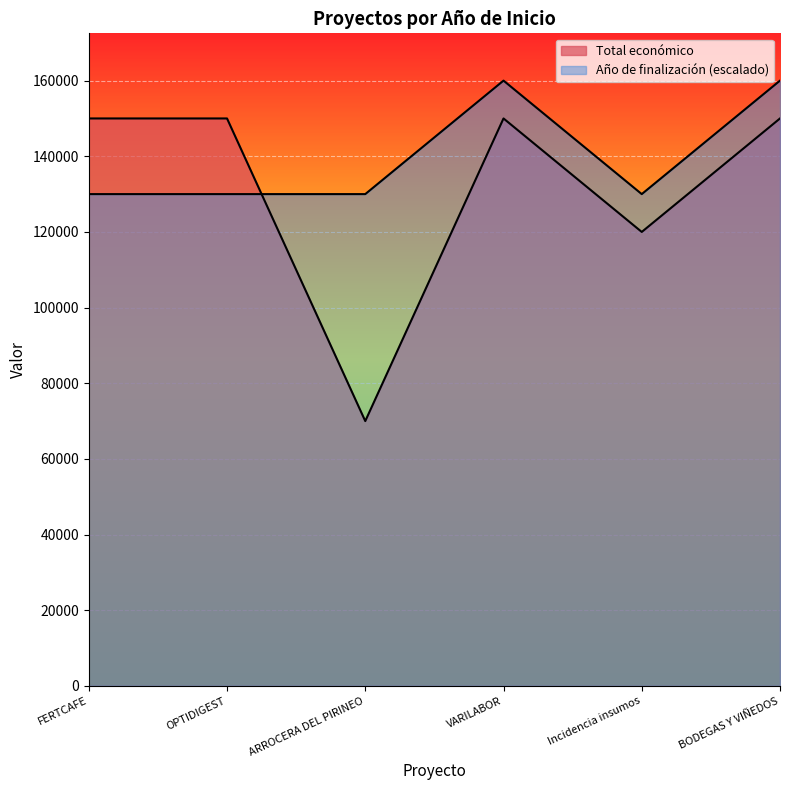

List the series in order of their overall mean, lowest first.

Total económico, Año de finalización